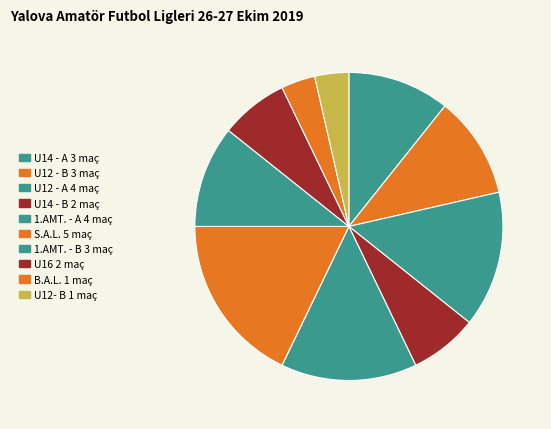

To the nearest percent, what is the average slice percentage?

10%